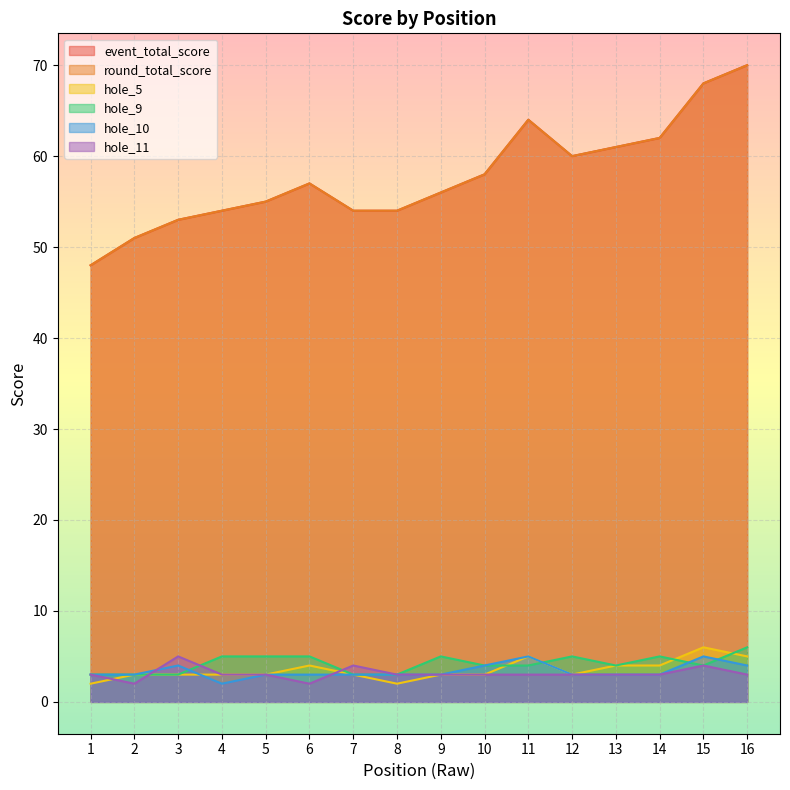

True or false: round_total_score and hole_9 cross at least once.

False